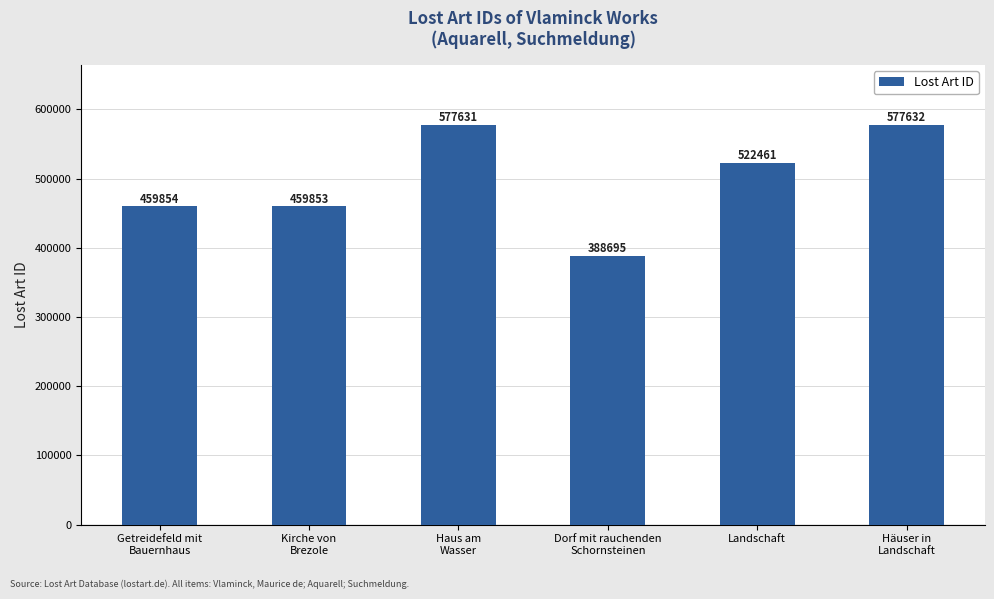

What is the minimum value shown in the chart?

388695